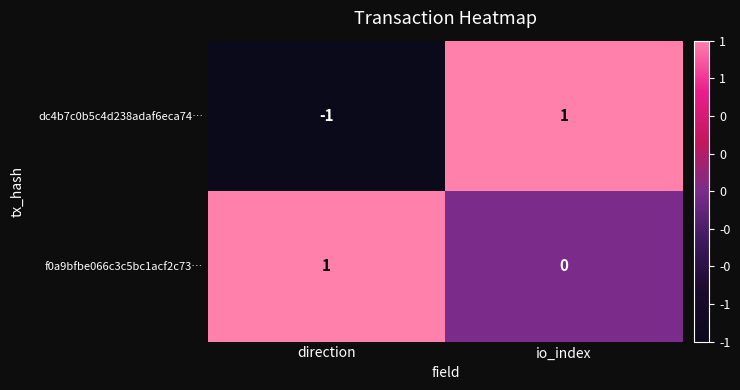

Count the number of data series in this chart.

2